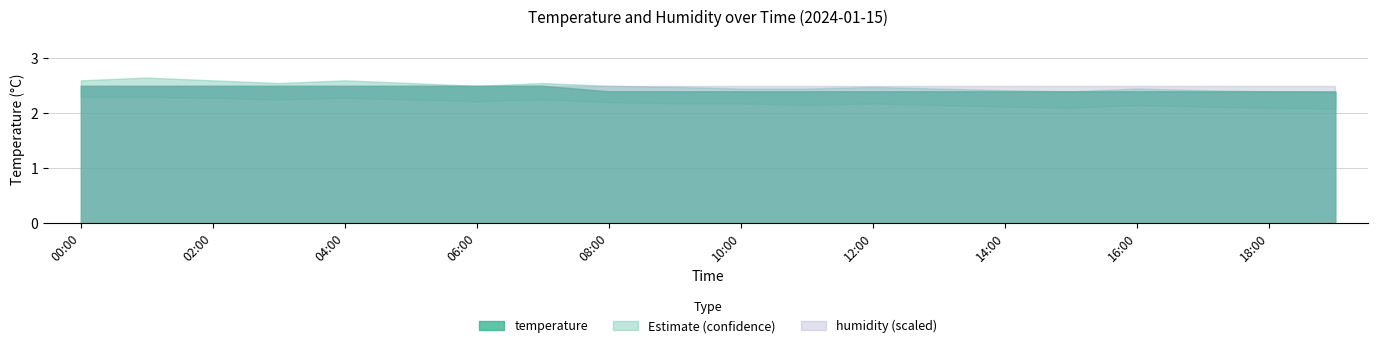

Between 02:00 and 16:00, which is larger?

02:00